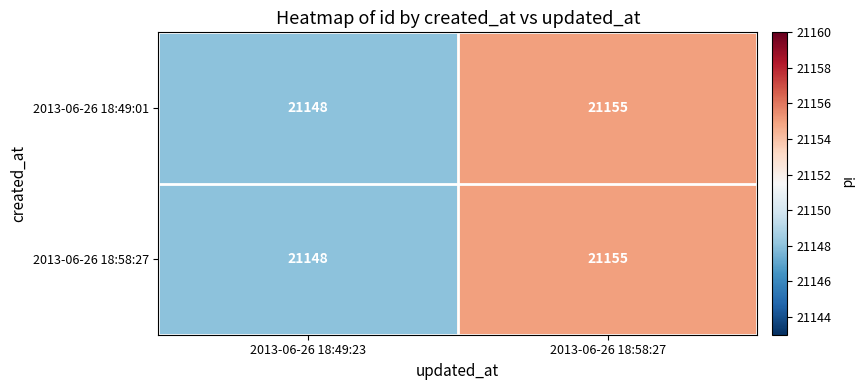

At which label does 2013-06-26 18:58:27 reach its minimum?

2013-06-26 18:49:23